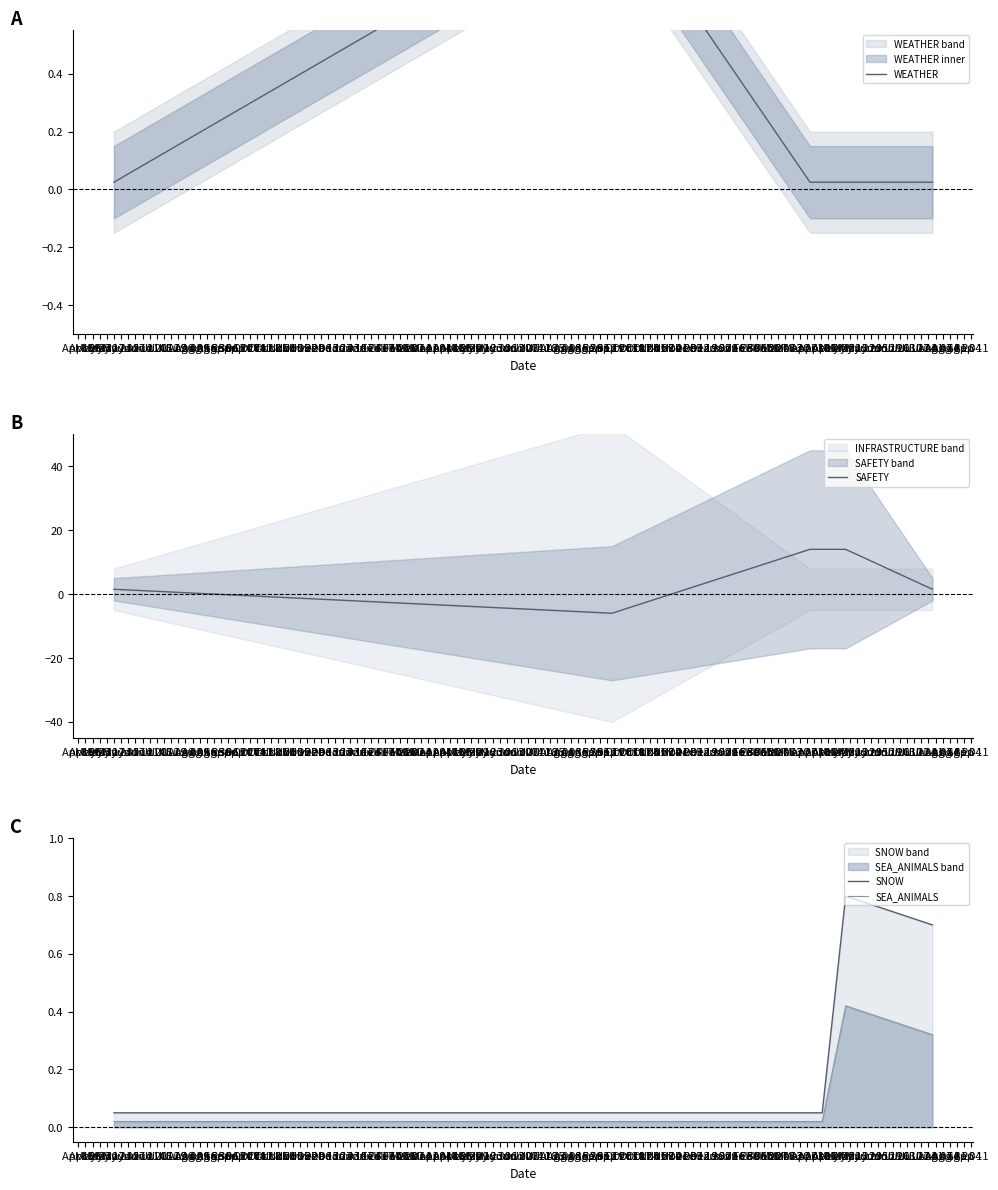

True or false: SNOW and SEA_ANIMALS intersect in this chart.

False